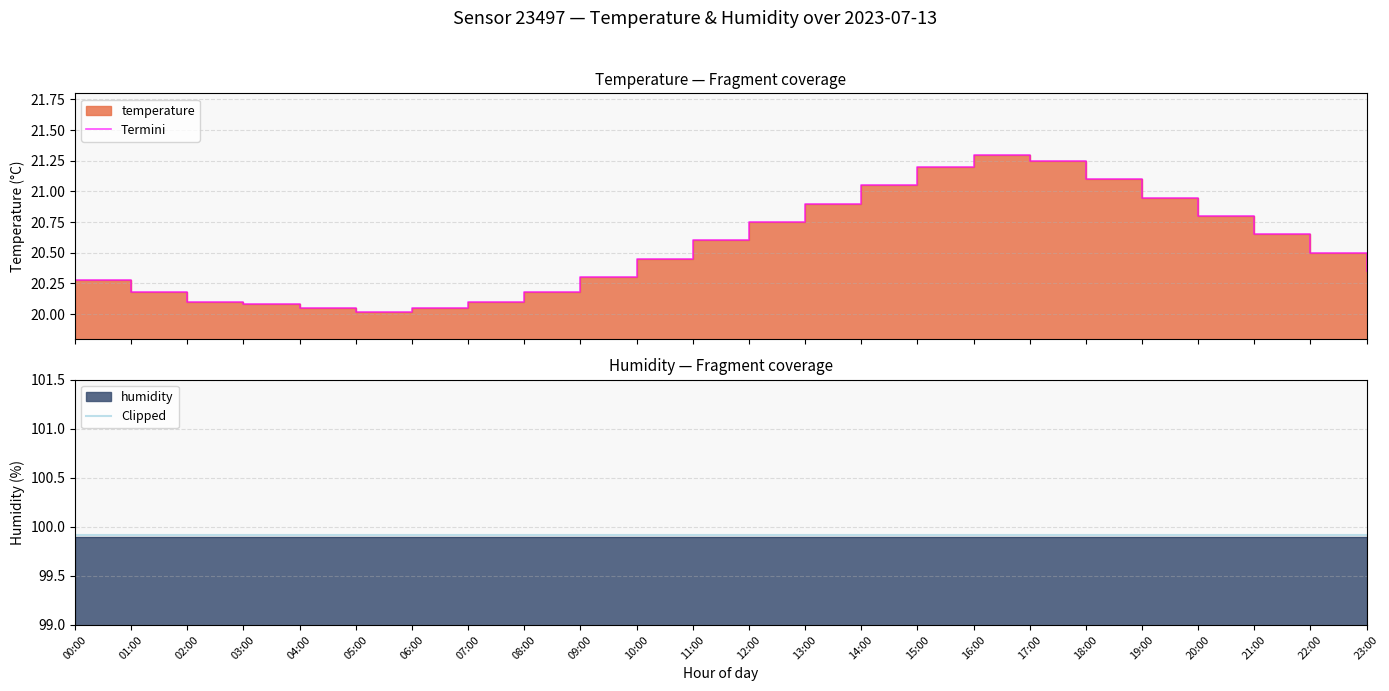

Which label corresponds to the largest value in the chart?

00:00